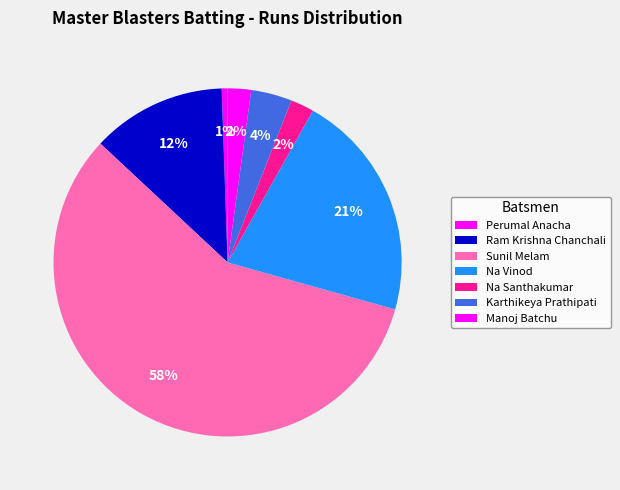

Which slice is the largest?

Sunil Melam